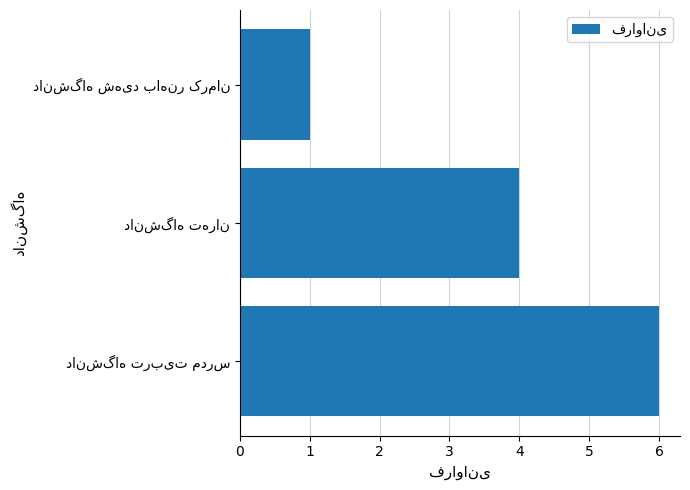

What is the maximum value shown in the chart?

6